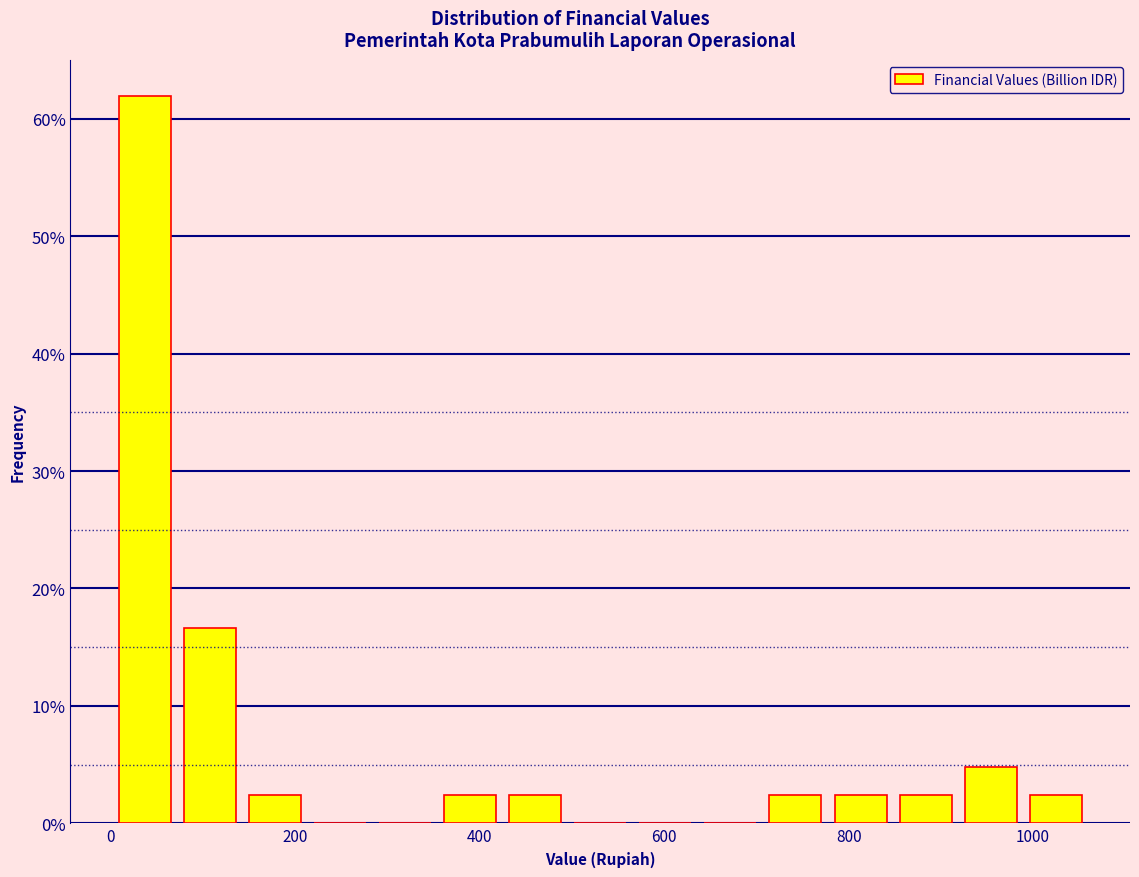

Read against the x-axis, roughly where is the centre of the tallest bar?

40